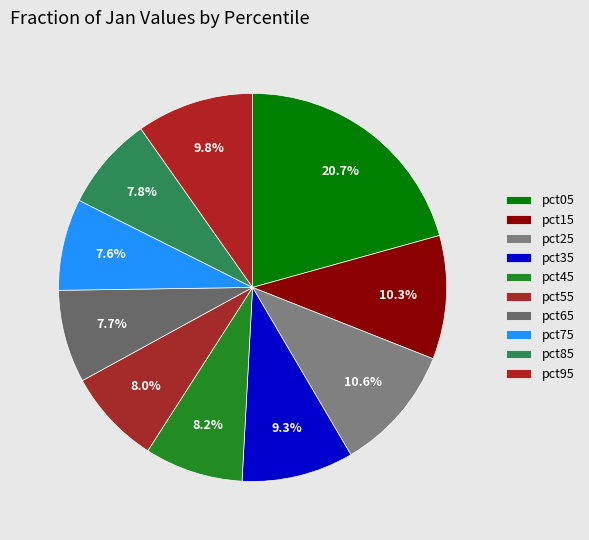

Count the number of slices in the pie.

10